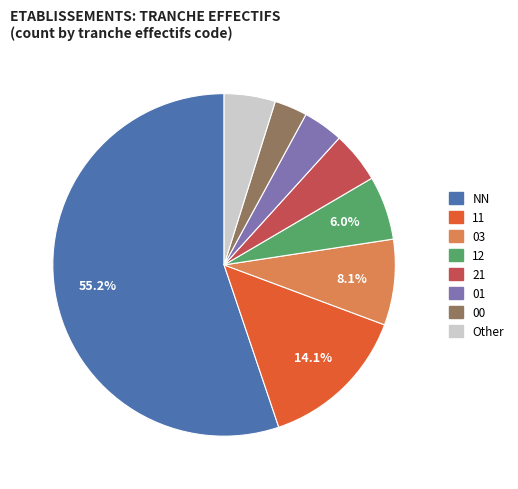

Is there a majority slice in this chart?

Yes